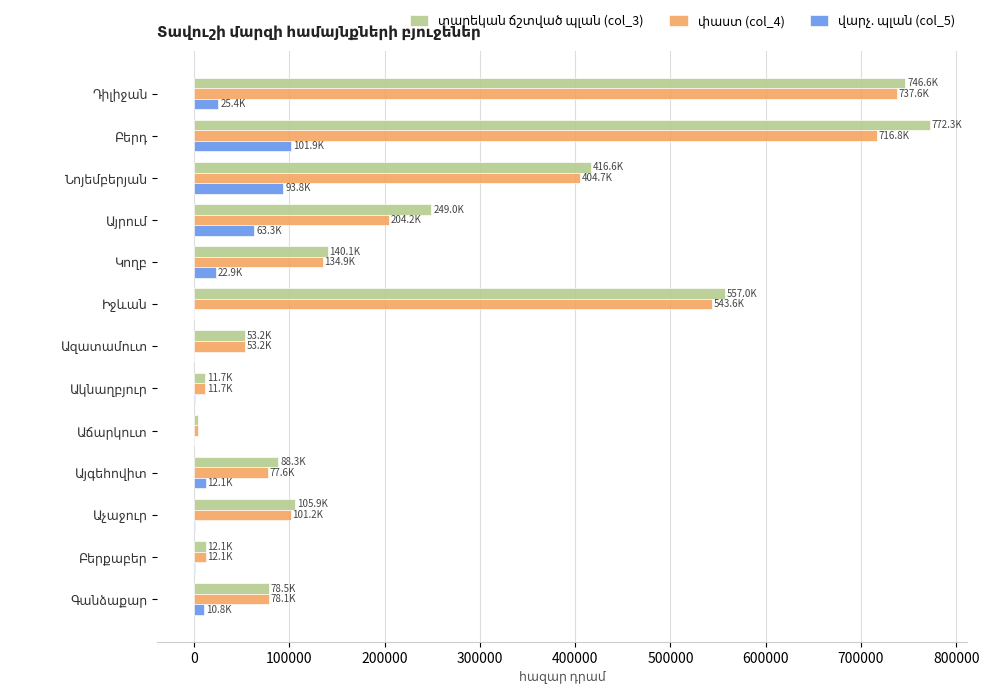

What is the greatest value displayed?

772273.3